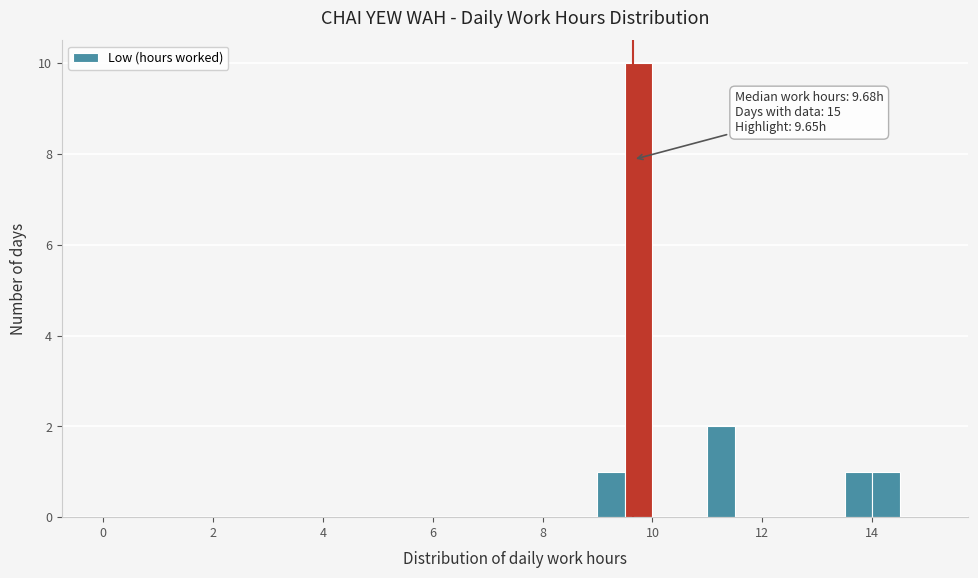

Read against the x-axis, roughly where is the centre of the tallest bar?

9.8